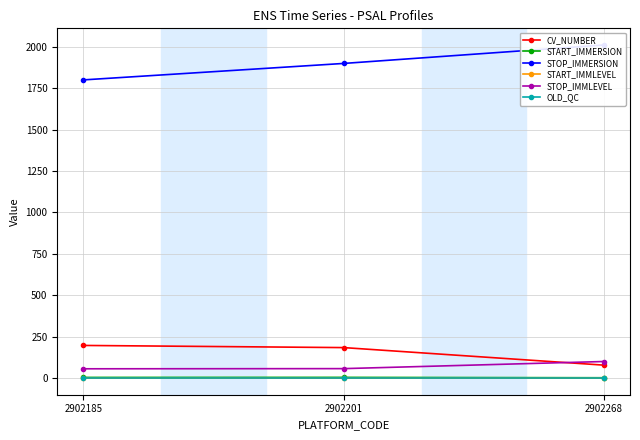

How many lines are shown in the chart?

6